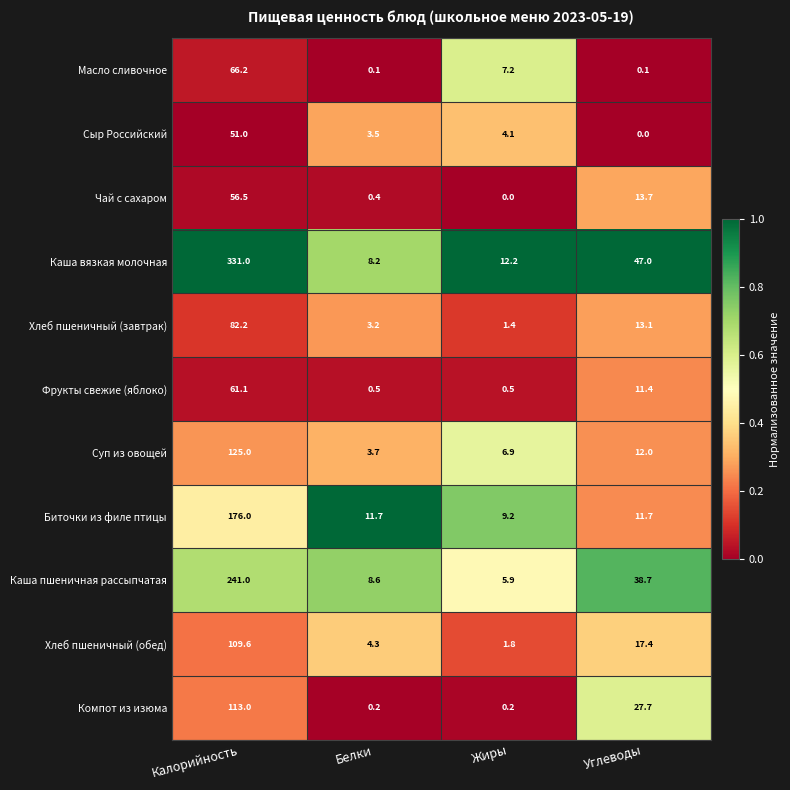

What is the highest value of the Биточки из филе птицы series?

176.0